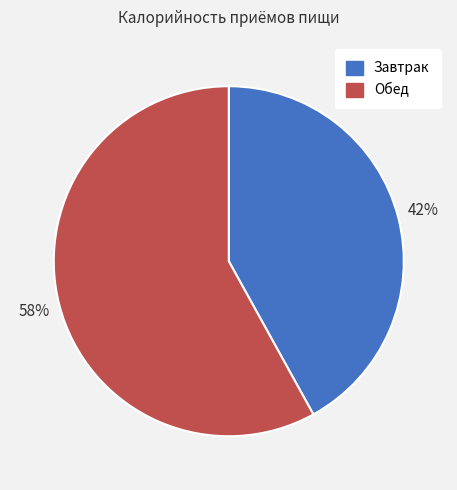

Rank the categories by value from lowest to highest.

Завтрак, Обед